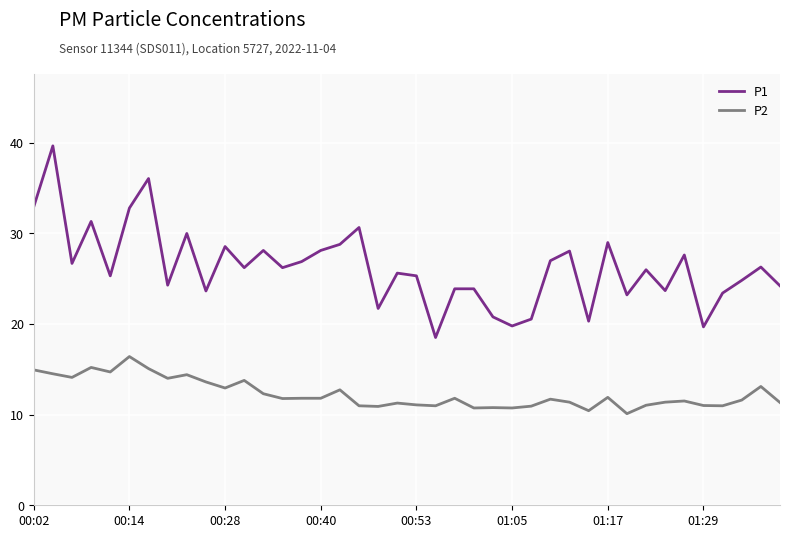

What is the maximum value shown in the chart?

39.6